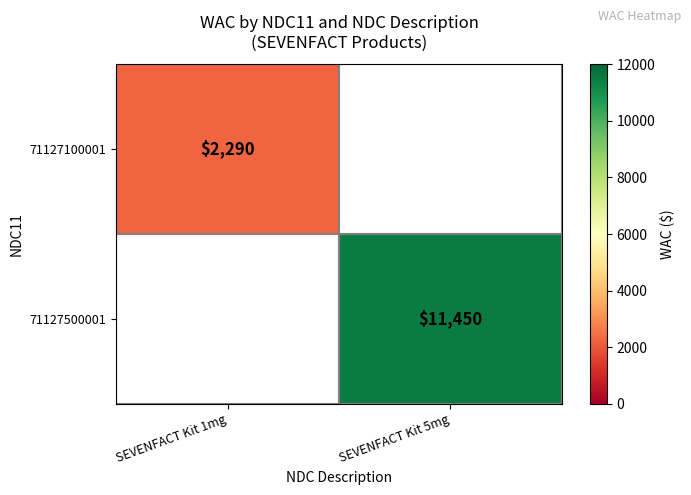

Is the value of 71127100001 at SEVENFACT Kit 1mg greater than the value of 71127500001 at SEVENFACT Kit 5mg?

No